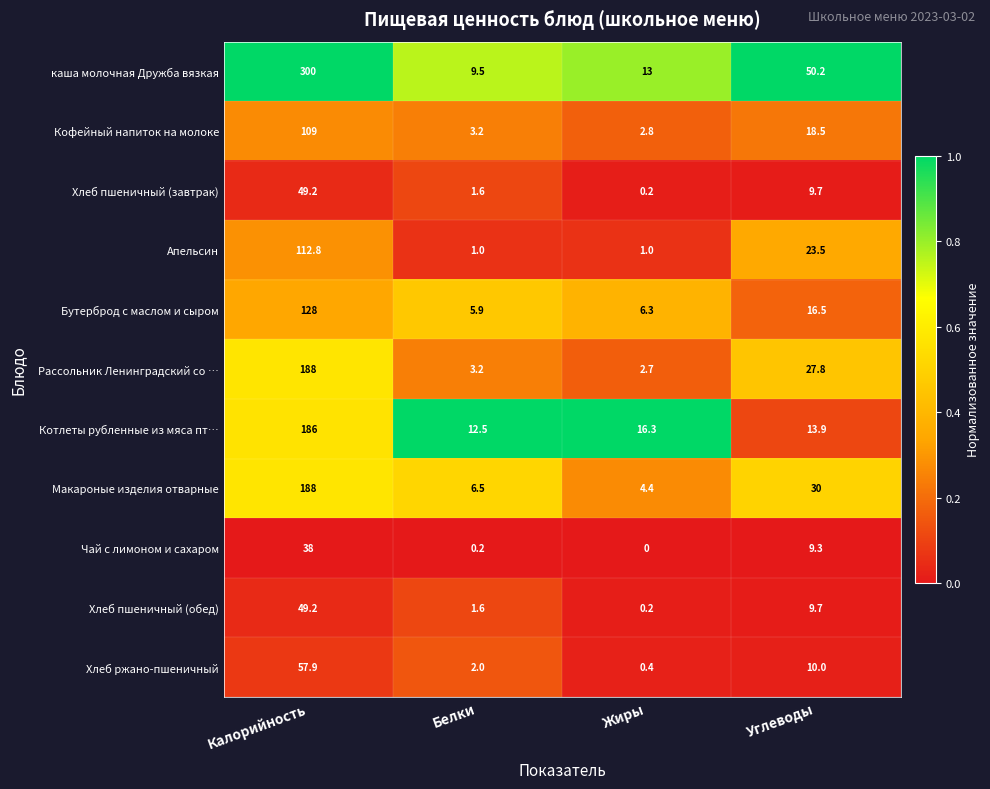

What is the spread (max minus min) of values at Калорийность?

262.0